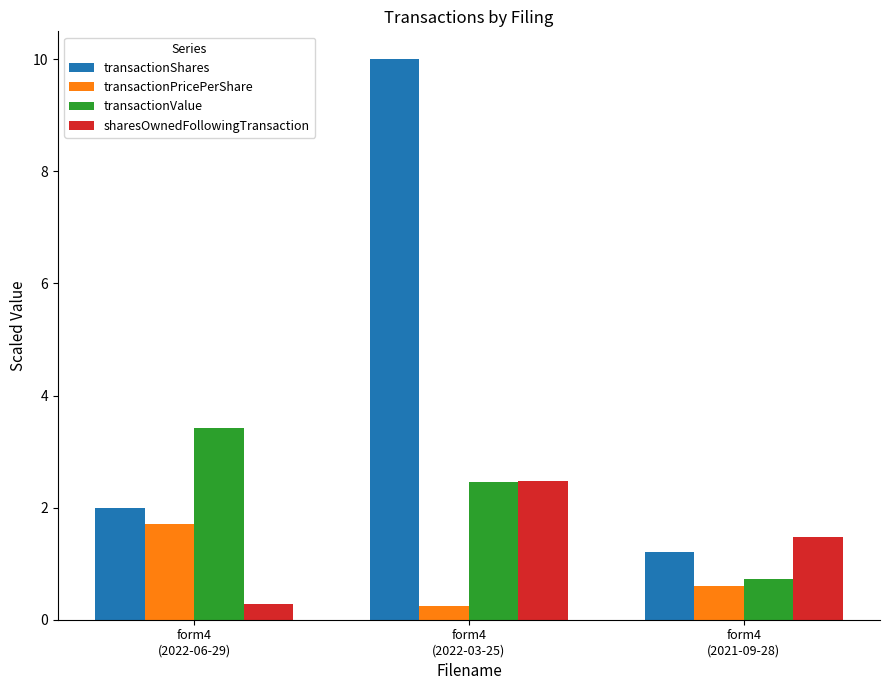

How many distinct data groups are displayed?

4